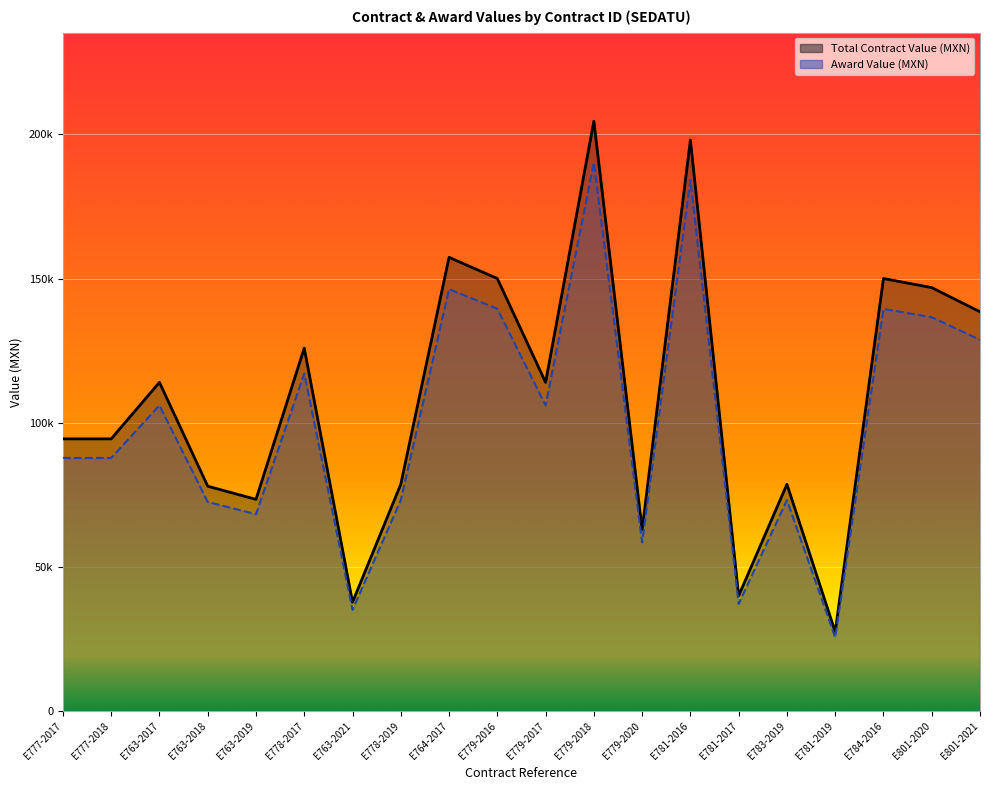

Which series changed the most between E777-2017 and E783-2019?

Total Contract Value (MXN)